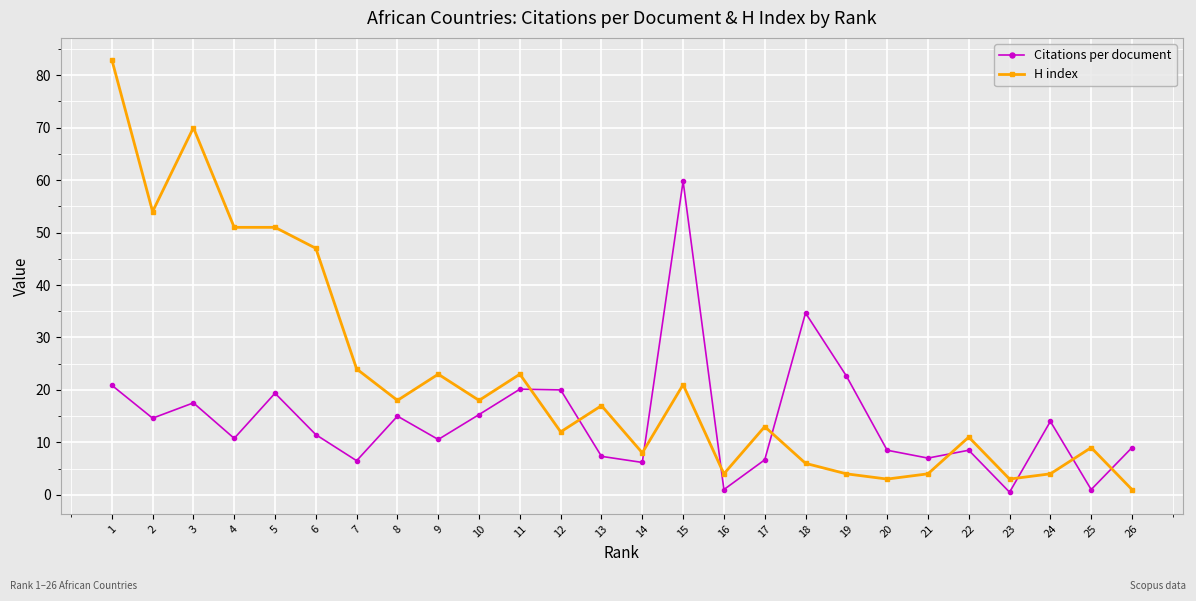

At which label is Citations per document closest to 30?

18